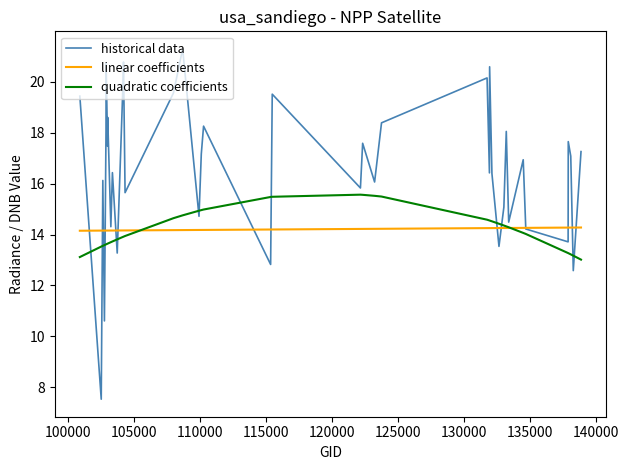

What are all the series names shown in the legend?

historical data, linear coefficients, quadratic coefficients